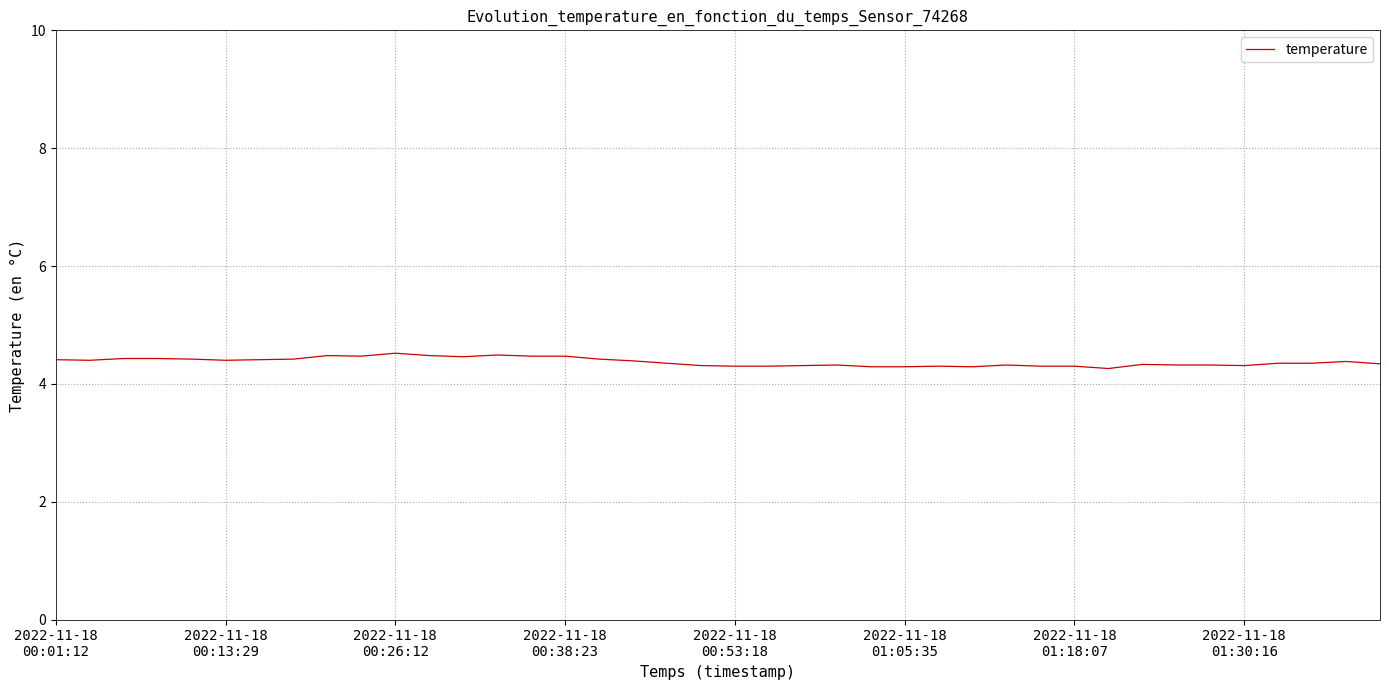

What is the difference between the maximum and minimum values?

0.3